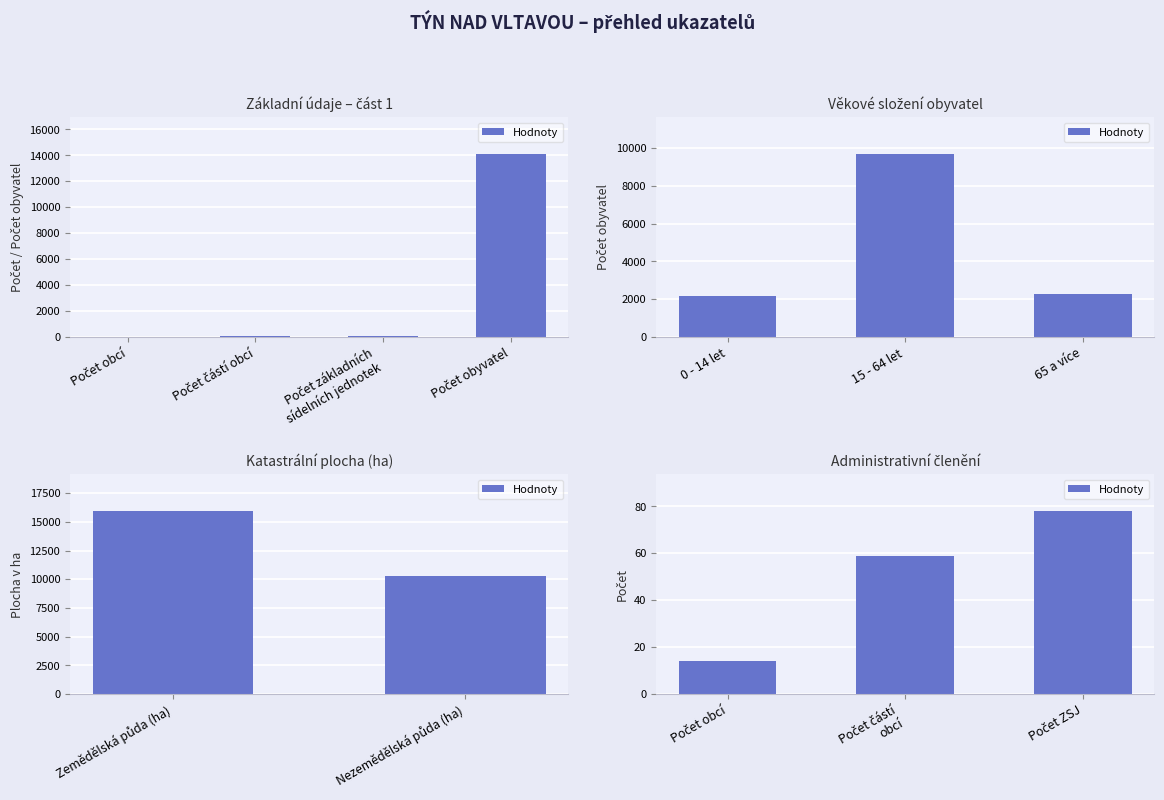

Is it true that the value at Počet obcí is 5?

False